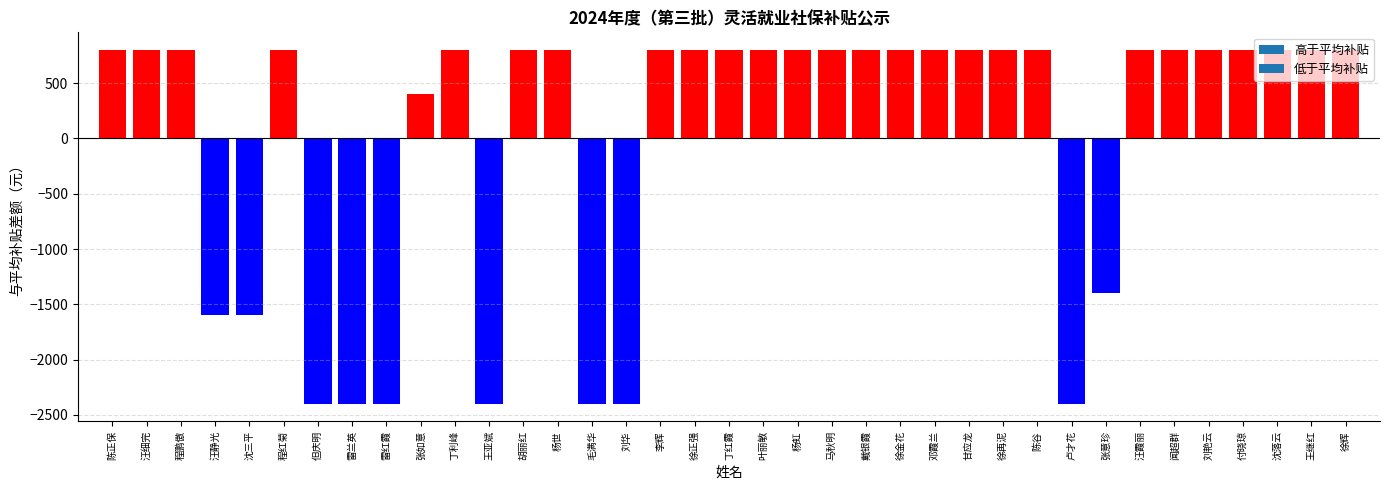

The value at 徐辉 is 364. True or false?

False